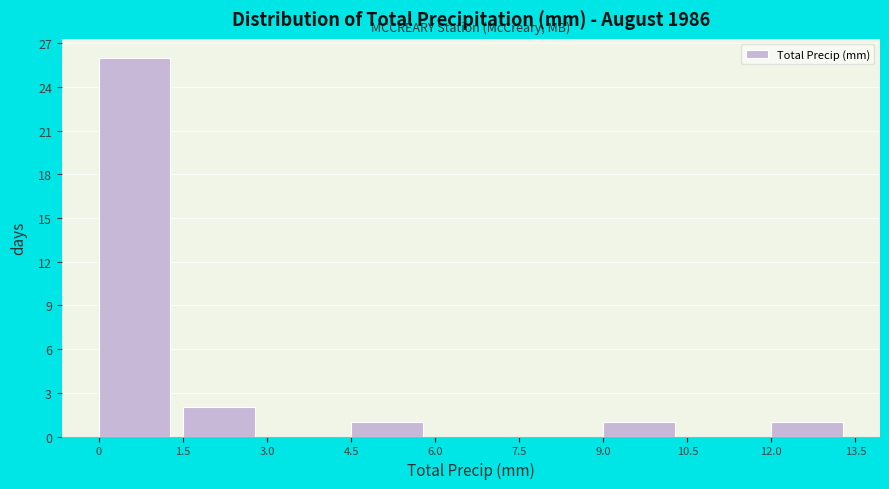

Reading left to right, transcribe this chart: for each bar, give the range it covers on the x-axis and its height. The values are not printed on the chart, so give them approximately, as read against the axis.

0 to 1.5: 26
1.5 to 3.0: 2
3.0 to 4.5: 0
4.5 to 6.0: 1
6.0 to 7.5: 0
7.5 to 9.0: 0
9.0 to 10.5: 1
10.5 to 12.0: 0
12.0 to 13.5: 1